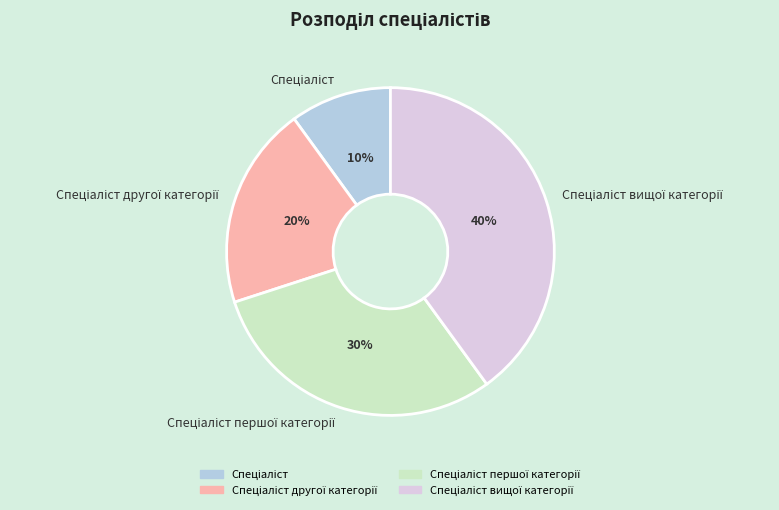

To the nearest percent, what is the difference between the largest and smallest slice percentages?

30%